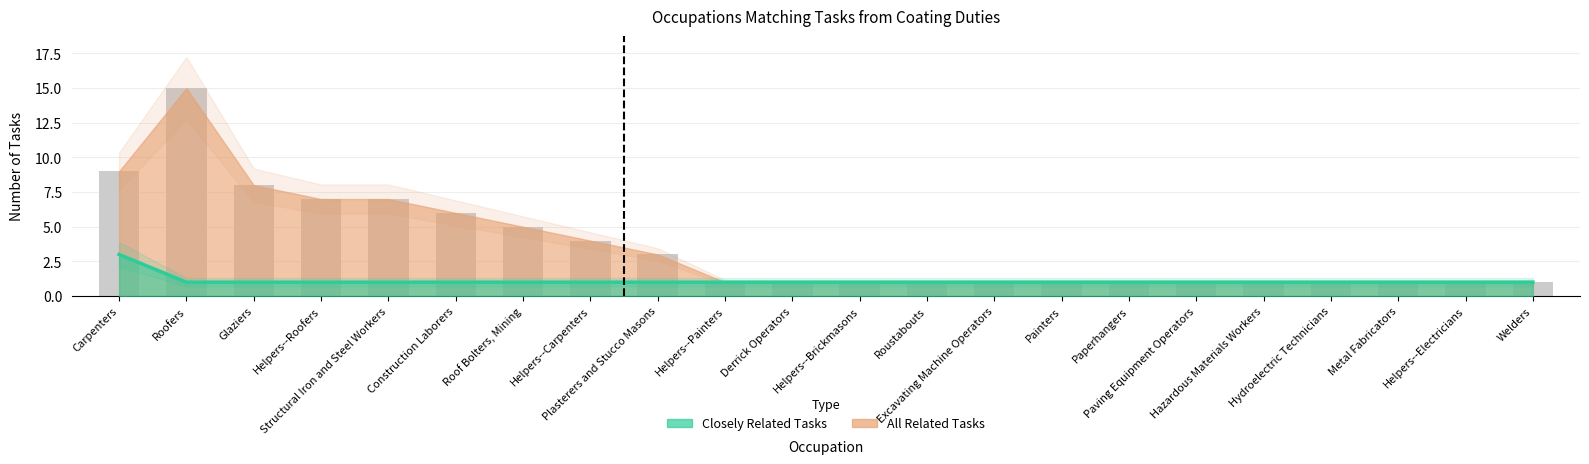

What is the difference between the maximum and minimum values in the Closely Related Tasks series?

2